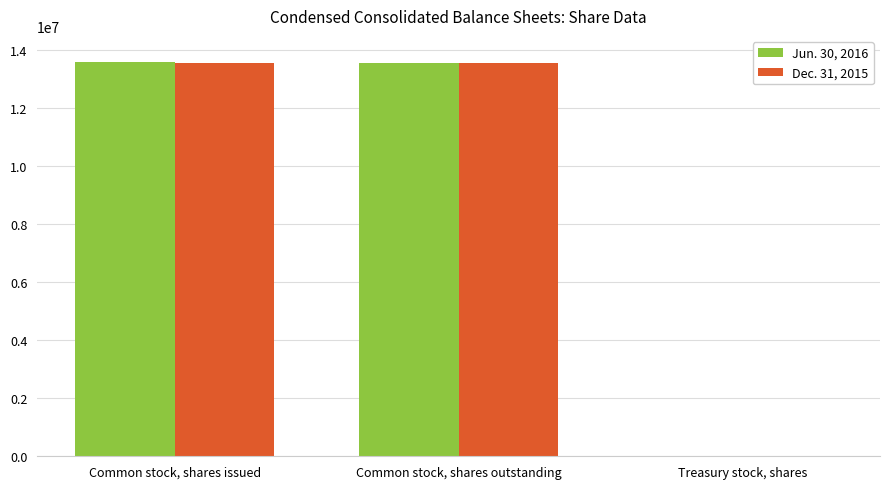

The value of Jun. 30, 2016 at Common stock, shares outstanding is 17663647. True or false?

False